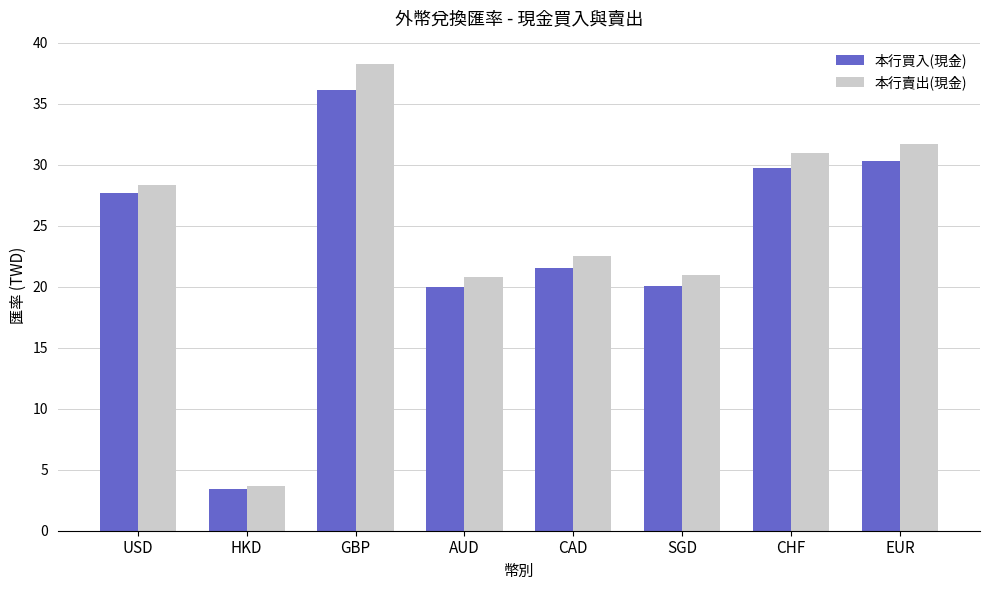

What is the difference between the highest and lowest values at HKD?

0.2